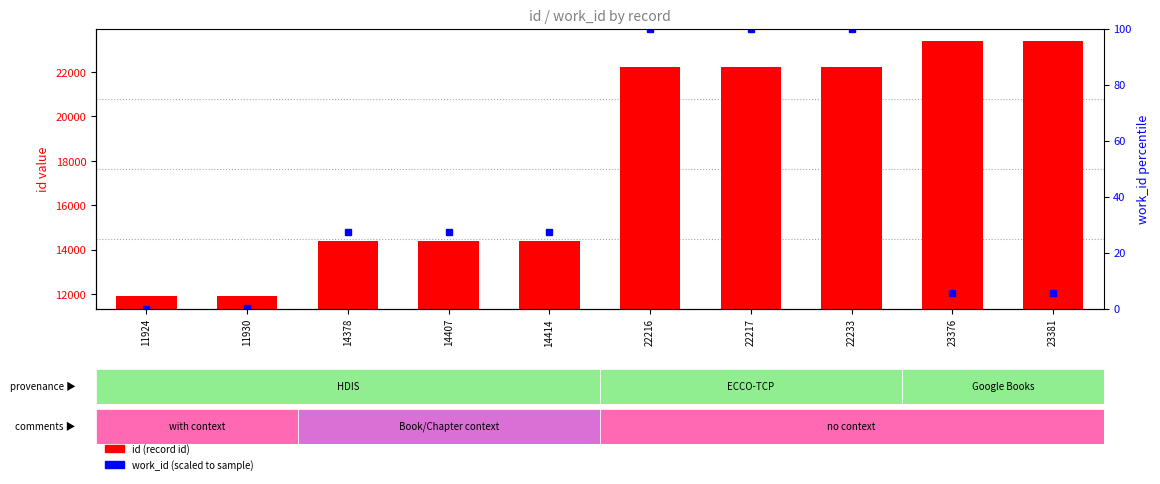

Reading left to right, extract all data points from this chart.

11924=11924	11930=11930	14378=14378	14407=14407	14414=14414	22216=22216	22217=22217	22233=22233	23376=23376	23381=23381